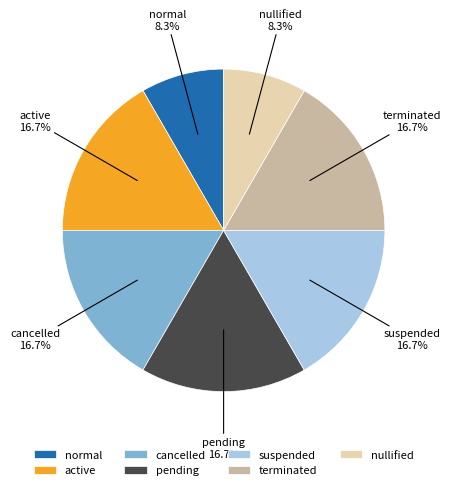

What percentage is NOT represented by terminated?

83.3%